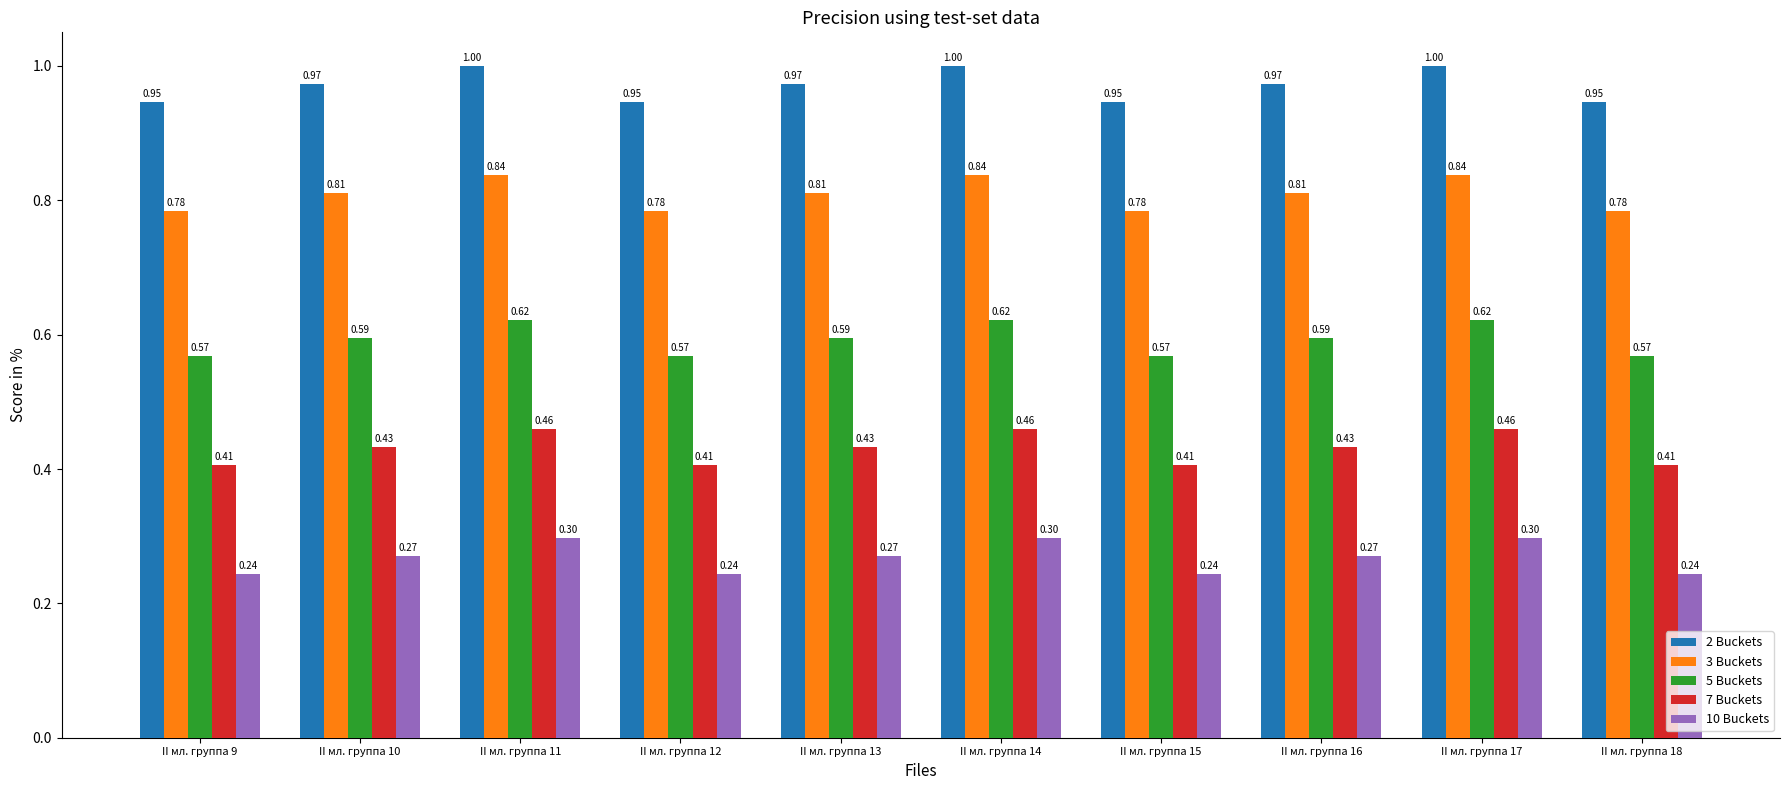

What is the difference between the 2 Buckets values at II мл. группа 11 and II мл. группа 12?

0.1